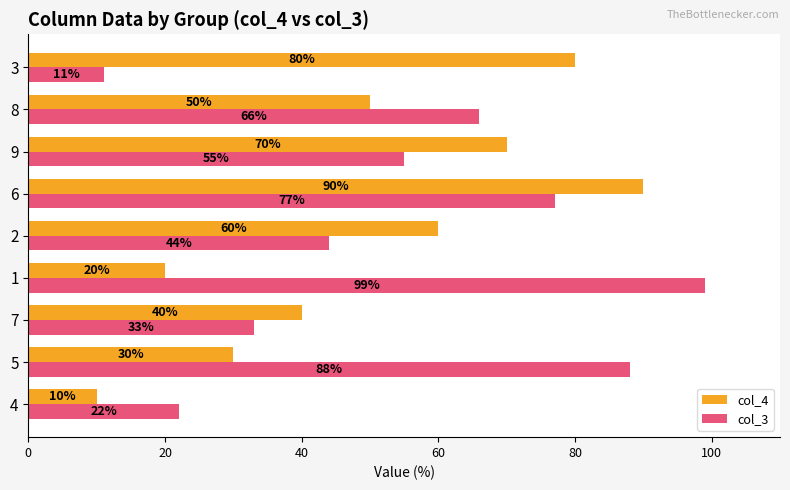

Which category has the highest value in the col_3 series?

1